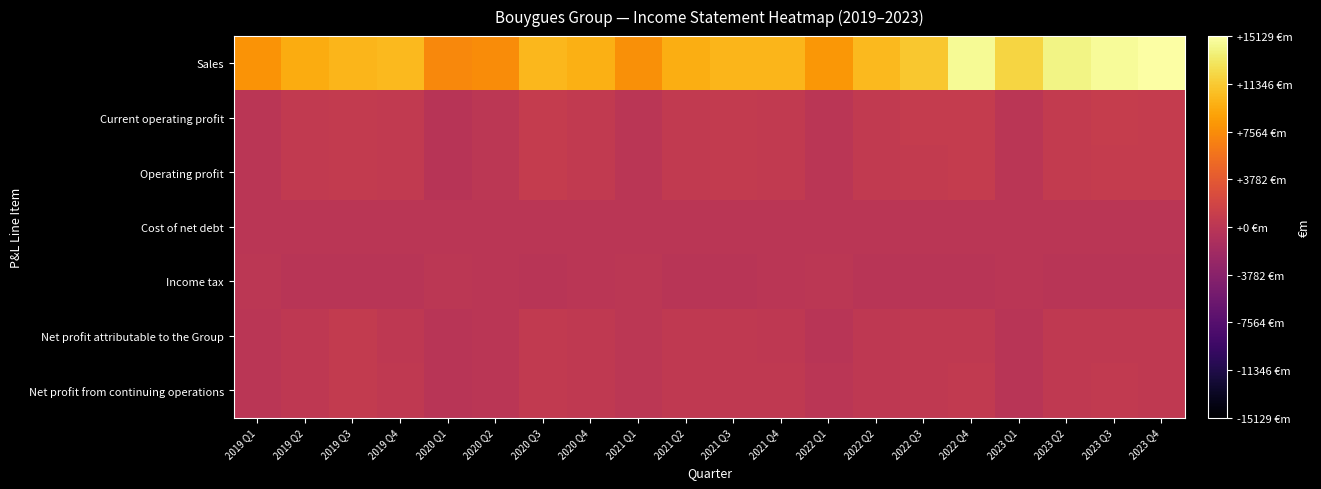

At 2019 Q2, list the series in order from smallest to largest.

Income tax, Cost of net debt, Net profit attributable to the Group, Net profit from continuing operations, Current operating profit, Operating profit, Sales